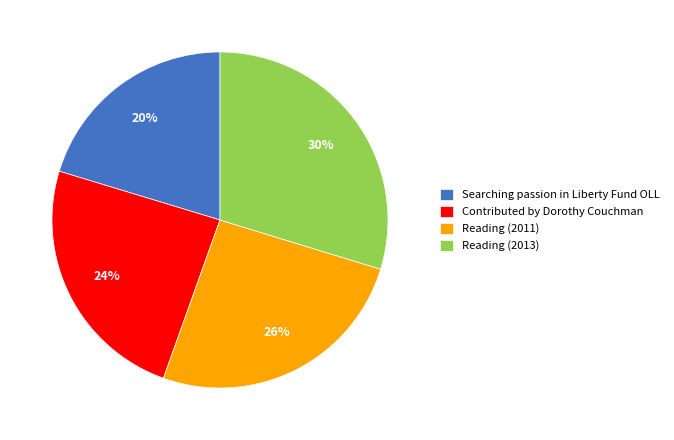

What is the smallest slice in the pie chart?

Searching passion in Liberty Fund OLL